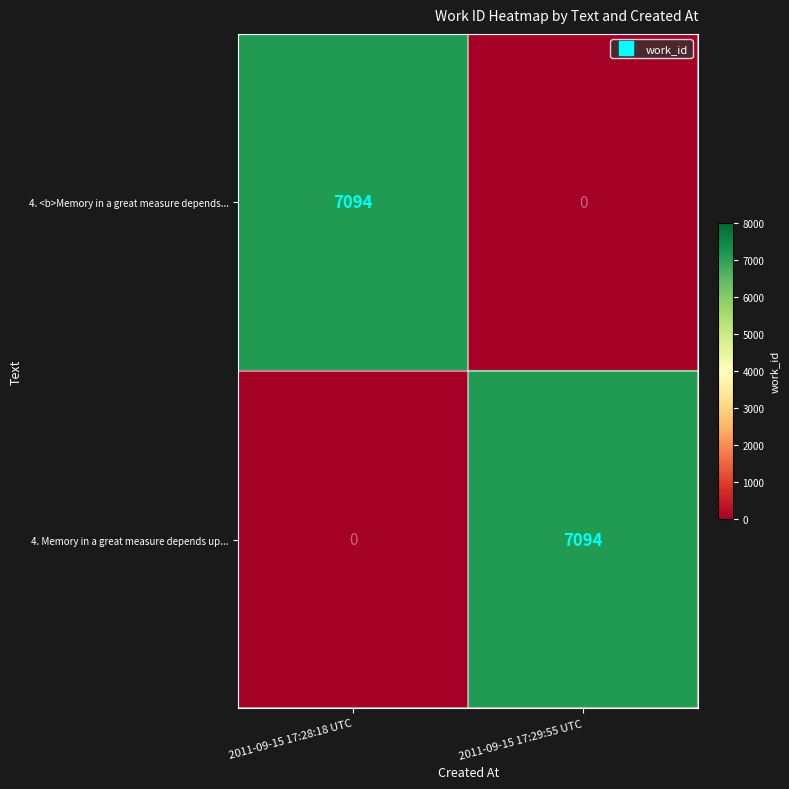

What is the maximum value for 4. Memory in a great measure depends up...?

7094